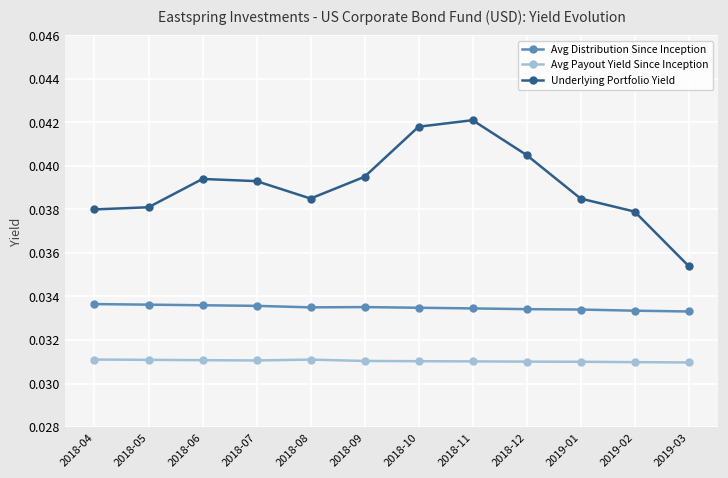

True or false: Underlying Portfolio Yield has more than 1 interior local peaks.

True